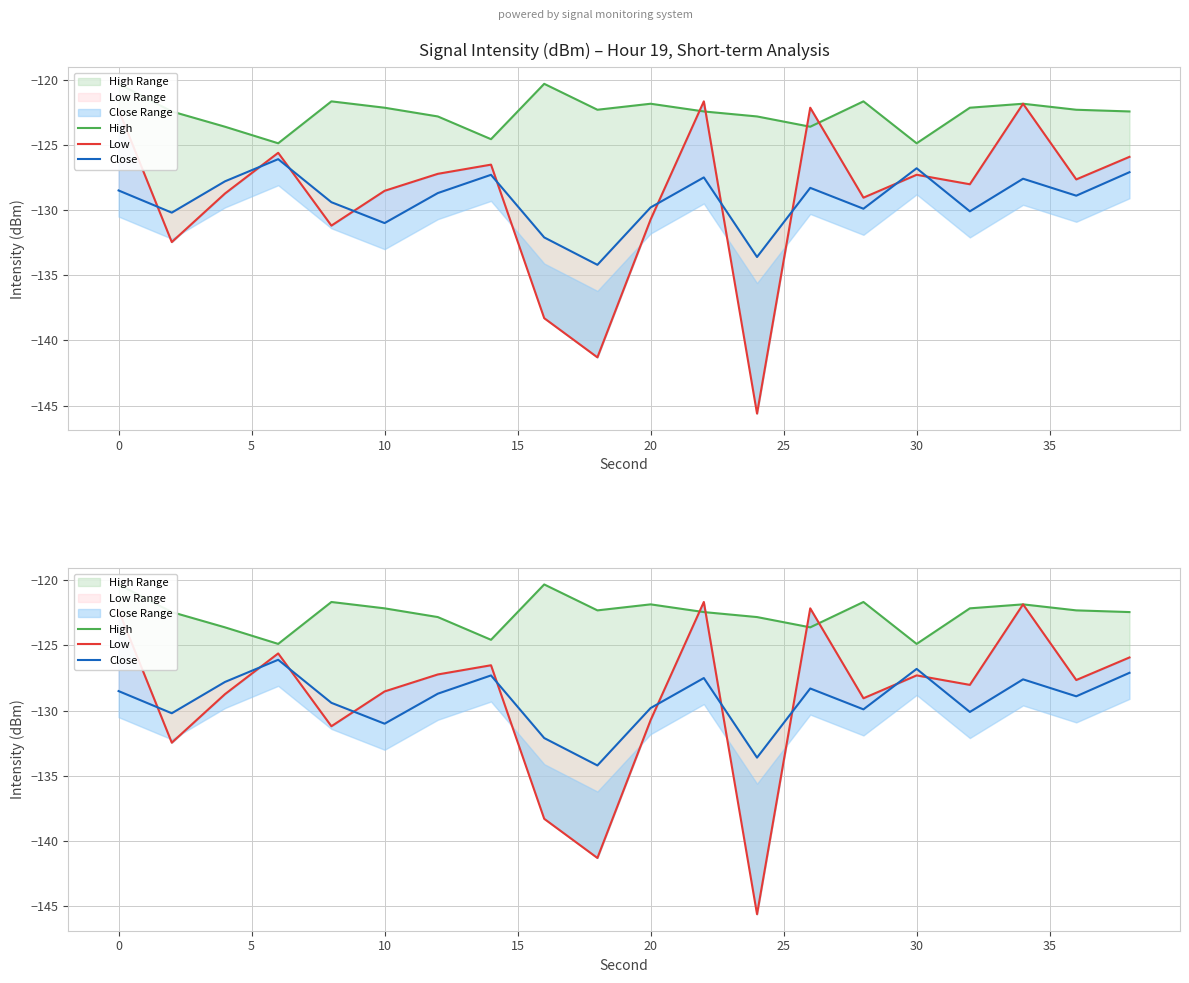

True or false: Close has more than 2 interior local peaks.

True